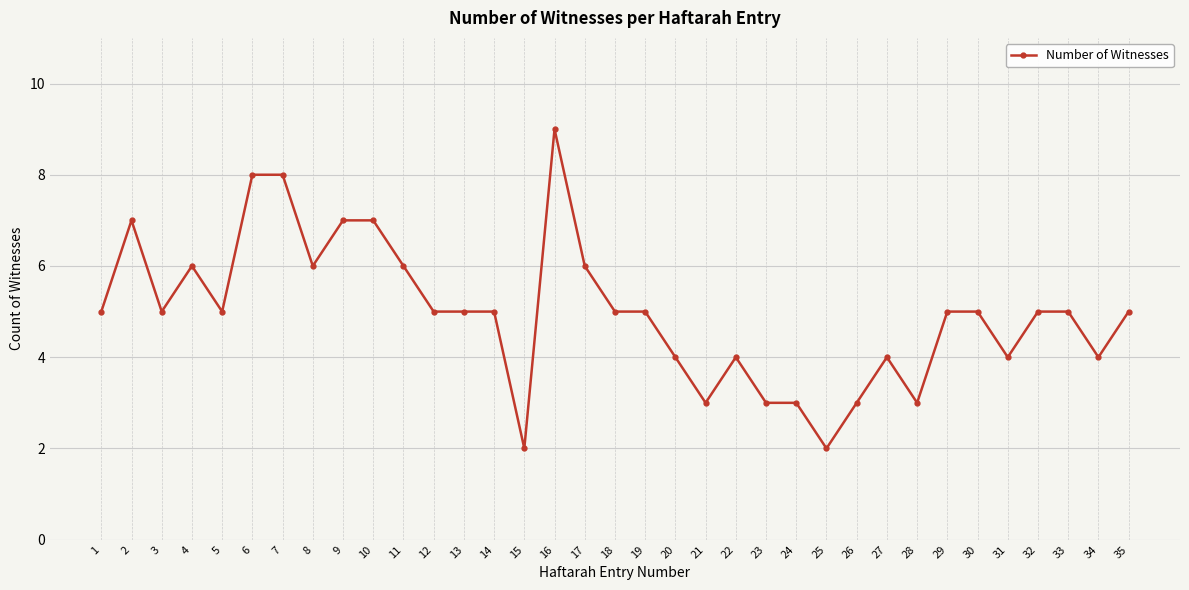

The value at 26 is 3. True or false?

True